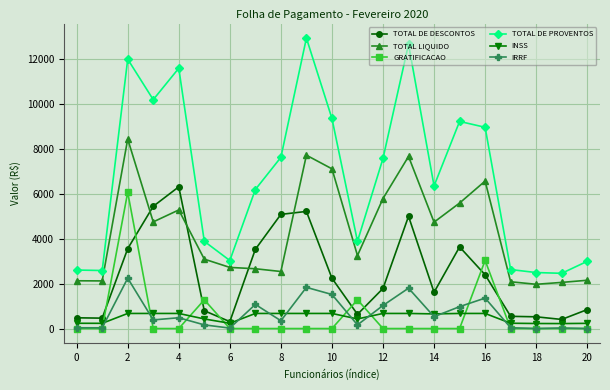

True or false: TOTAL DE DESCONTOS has more than 1 points higher than both neighbors.

True